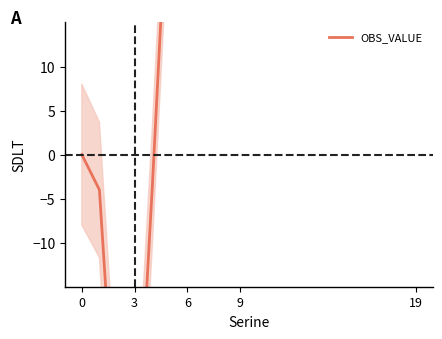

How many values exceed 60?

9